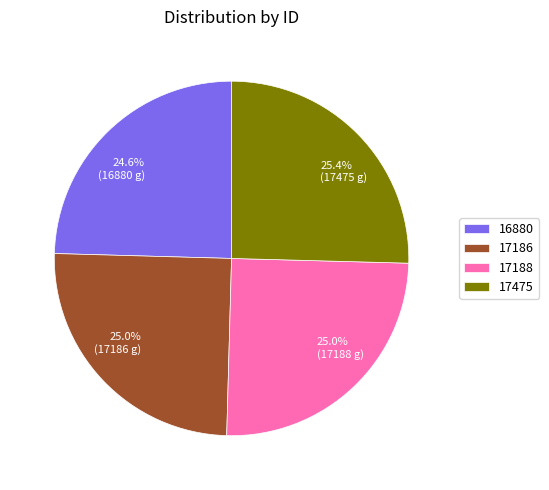

Is there a majority slice in this chart?

No